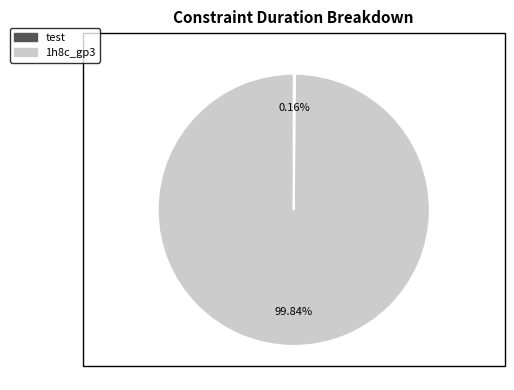

Which slice represents more than half of the pie?

1h8c_gp3